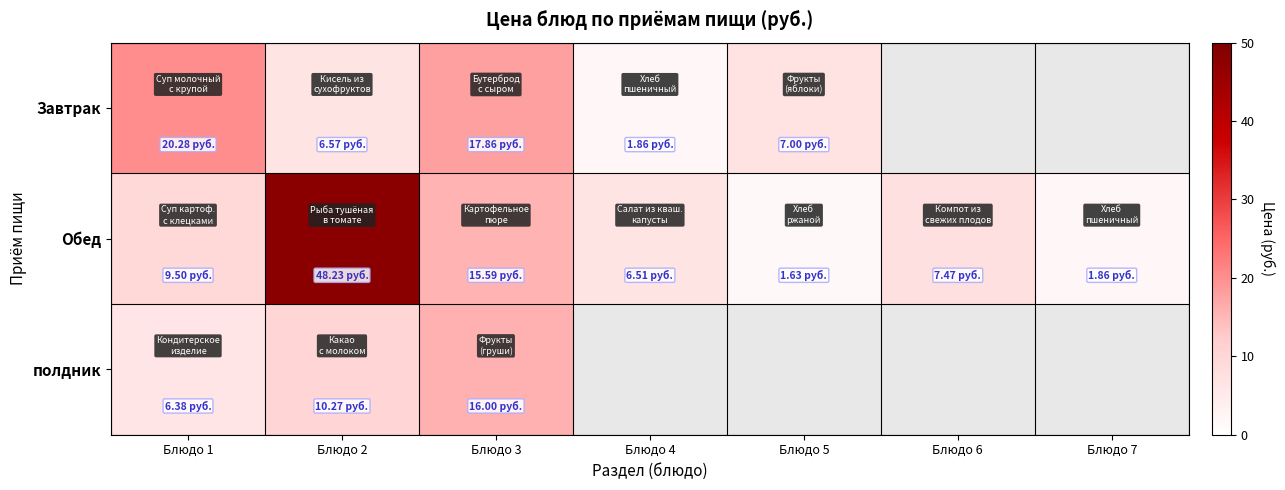

List the series in order of their peak value, highest first.

Обед, Завтрак, полдник